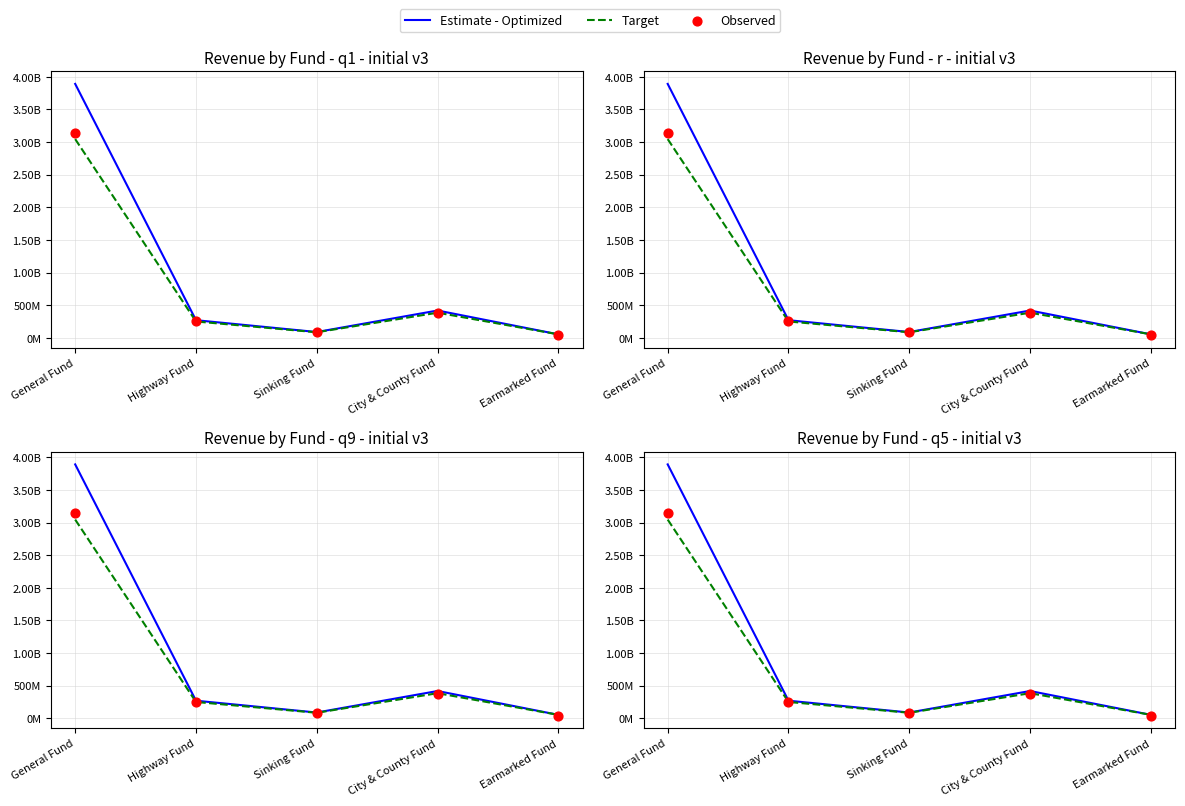

What are all the series names shown in the legend?

Estimate - Optimized, Target, Observed